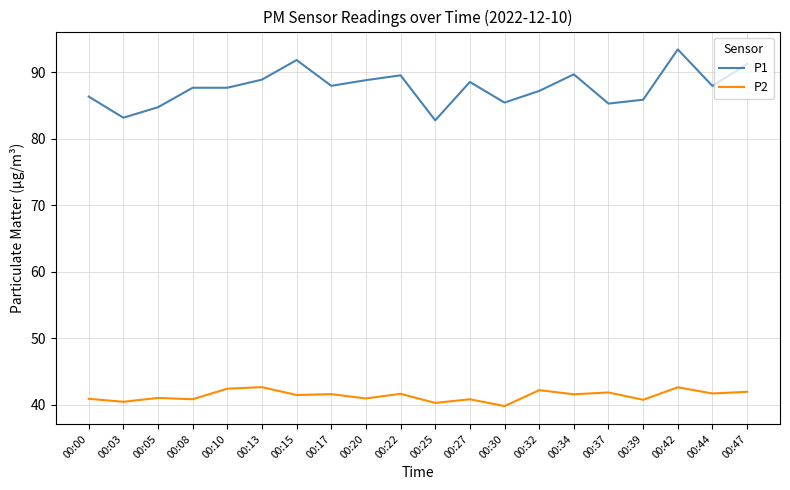

Which series has the widest spread of values?

P1